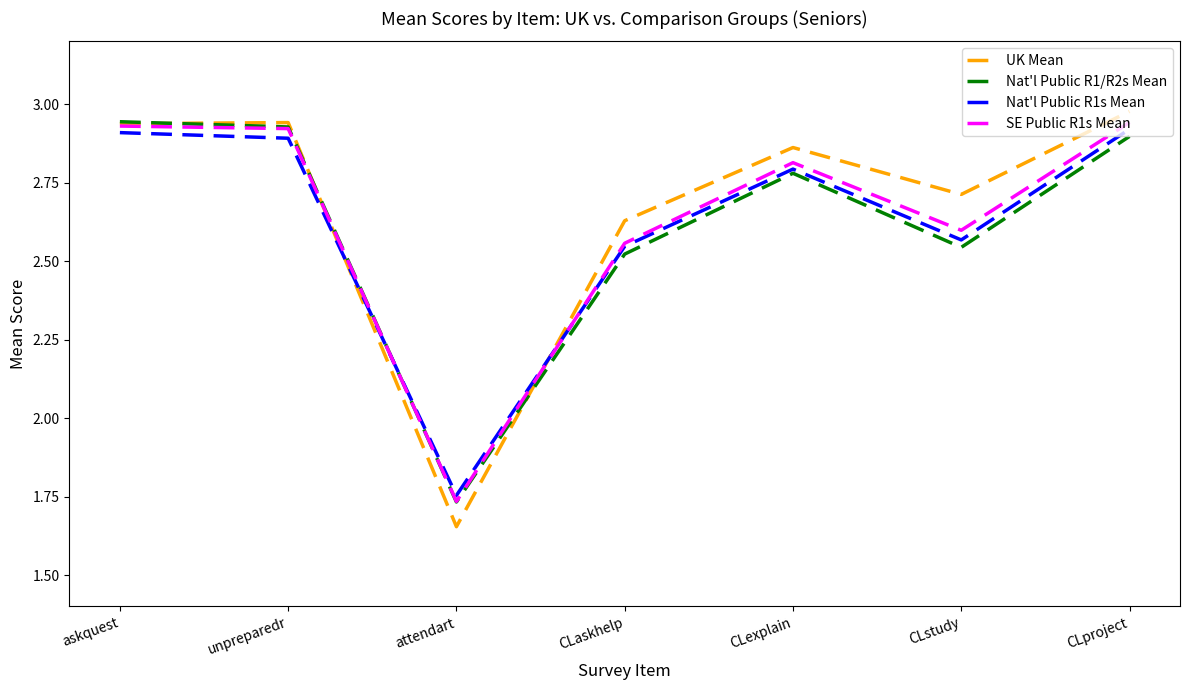

Does the chart display data point markers on the line(s)?

No